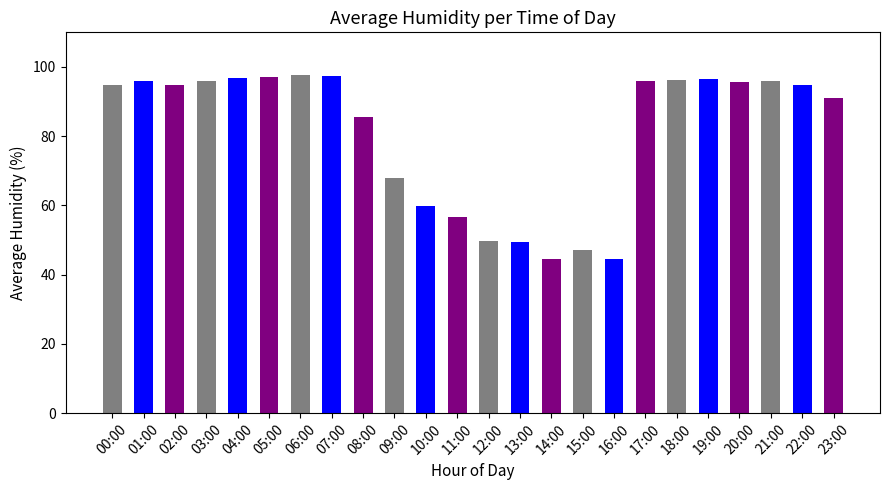

What is the greatest value displayed?

97.6